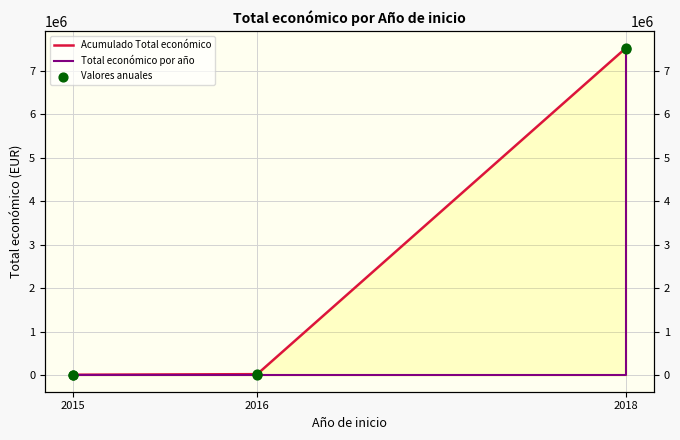

Which series contains the highest Y value?

Acumulado Total económico